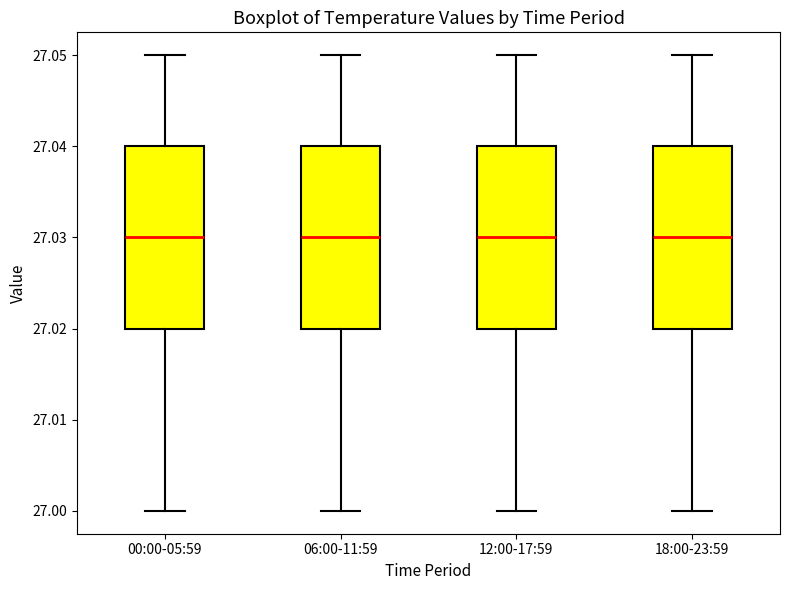

Reading left to right, transcribe this box plot: for each box, give where its median line is, the range the box spans, and where its two whiskers end, as read against the y-axis. The values are not printed on the chart, so give them approximately, as read against the axis.

00:00-05:59: median 27.03, box 27.02 to 27.04, whiskers 27.00 to 27.05
06:00-11:59: median 27.03, box 27.02 to 27.04, whiskers 27.00 to 27.05
12:00-17:59: median 27.03, box 27.02 to 27.04, whiskers 27.00 to 27.05
18:00-23:59: median 27.03, box 27.02 to 27.04, whiskers 27.00 to 27.05